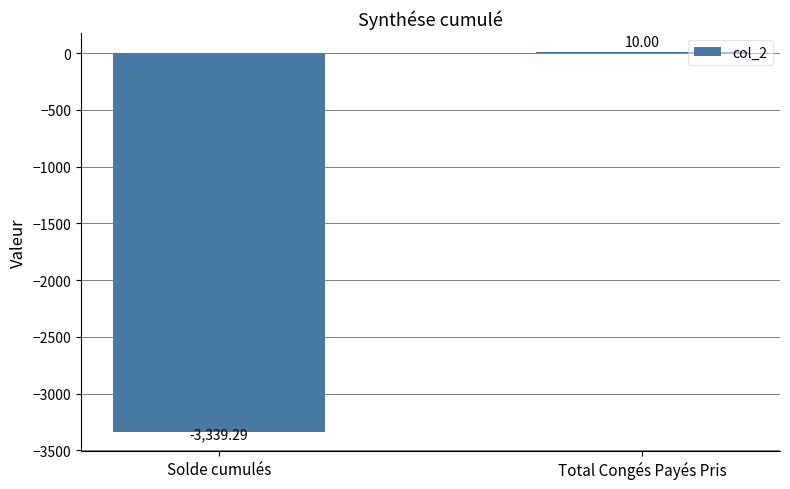

How many categories are shown in the chart?

2